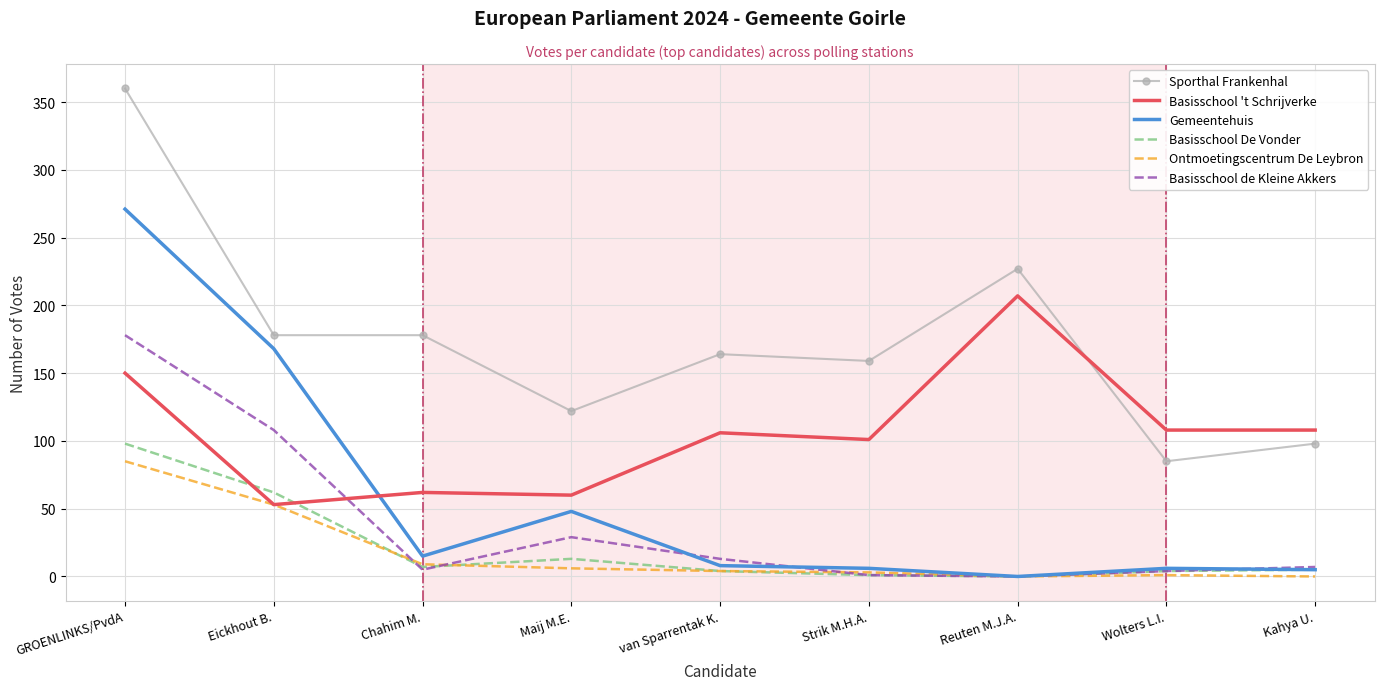

How many values in the Basisschool 't Schrijverke series are below 106?

4